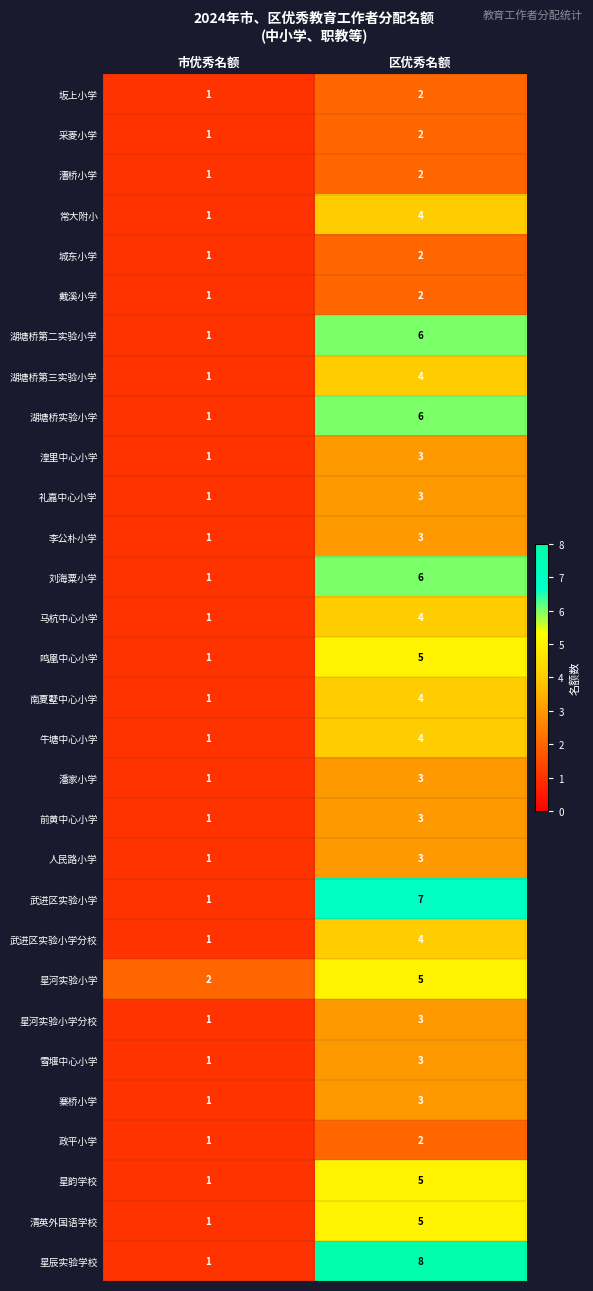

What is the sum of all 马杭中心小学 values?

5